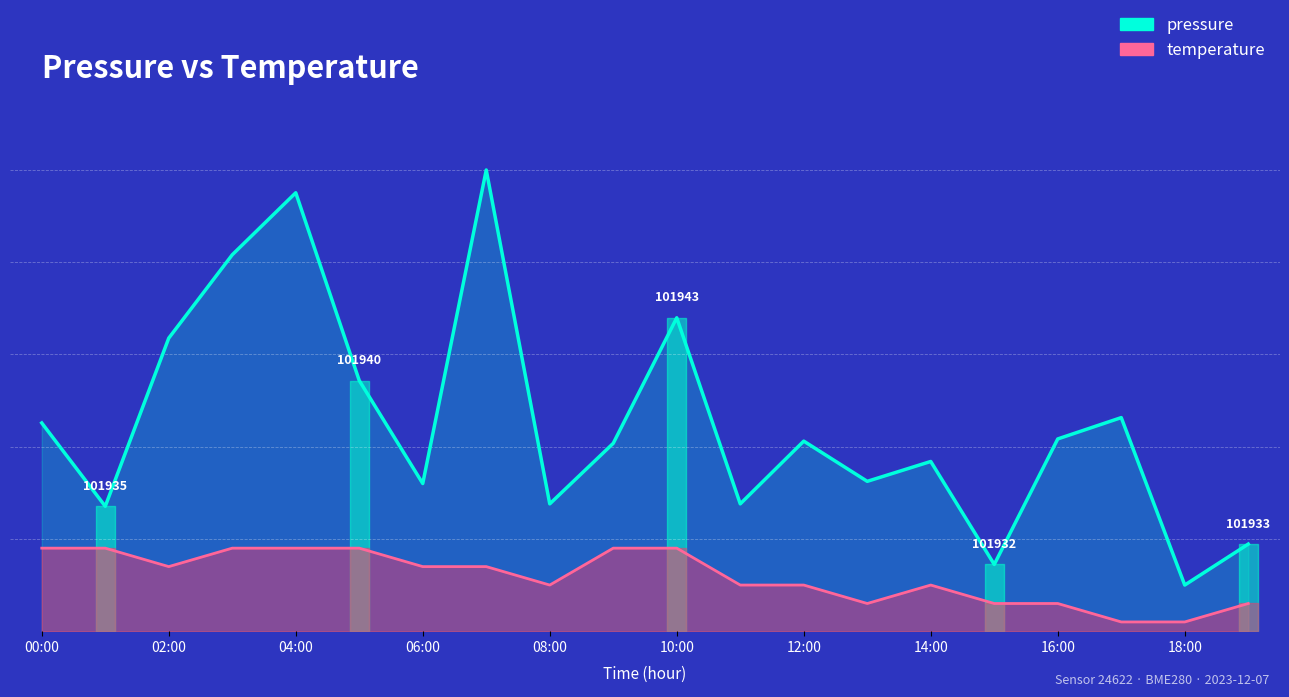

True or false: pressure and temperature cross at least once.

False